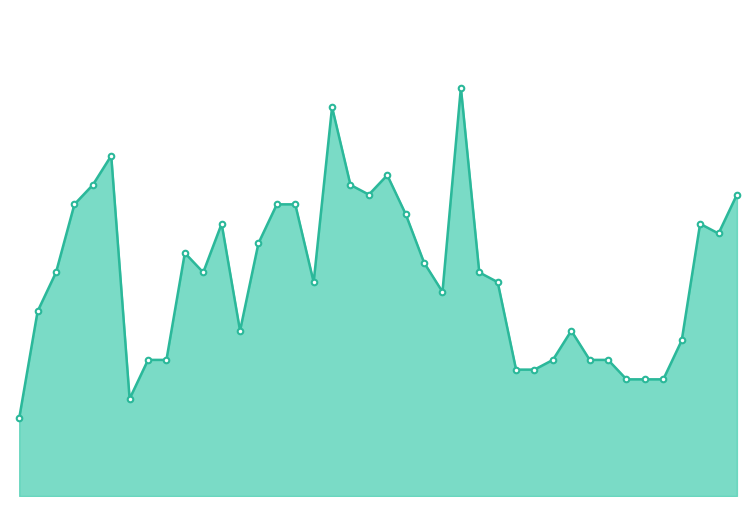

Is this an area chart (filled region under the line)?

Yes